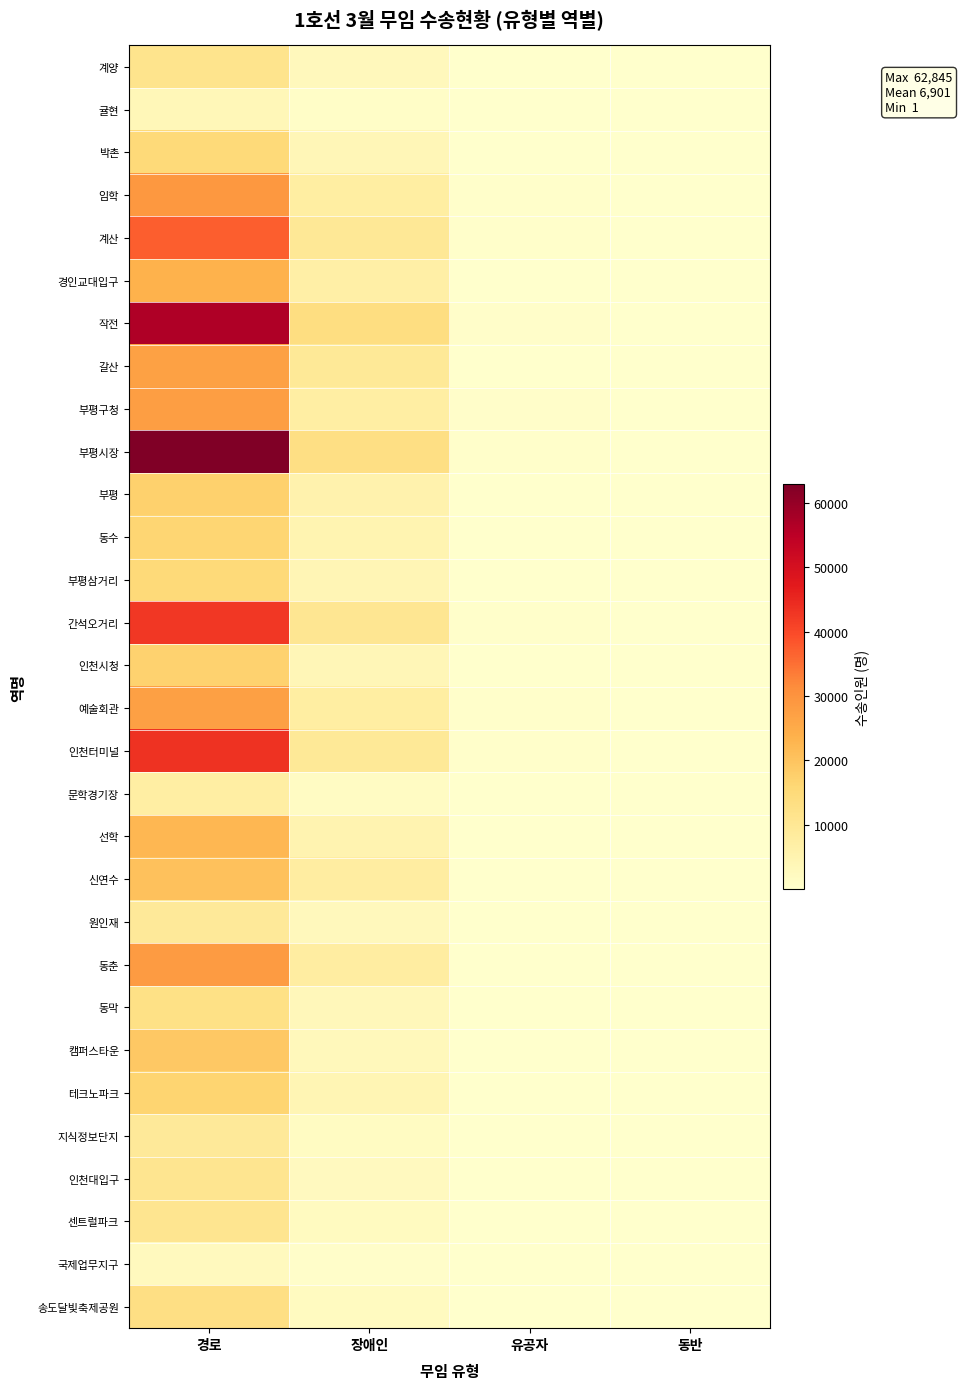

Reading left to right, extract all data points from this chart.

계양: 경로=11400	장애인=2749	유공자=174	동반=3
귤현: 경로=3497	장애인=805	유공자=40	동반=4
박촌: 경로=15156	장애인=3795	유공자=122	동반=16
임학: 경로=29083	장애인=7437	유공자=263	동반=37
계산: 경로=37260	장애인=9746	유공자=299	동반=56
경인교대입구: 경로=23507	장애인=6831	유공자=236	동반=38
작전: 경로=56690	장애인=13718	유공자=596	동반=84
갈산: 경로=27154	장애인=9510	유공자=170	동반=17
부평구청: 경로=27668	장애인=7173	유공자=501	동반=40
부평시장: 경로=62845	장애인=13127	유공자=433	동반=59
부평: 경로=17223	장애인=5618	유공자=122	동반=70
동수: 경로=16294	장애인=4836	유공자=117	동반=22
부평삼거리: 경로=15092	장애인=4010	유공자=190	동반=15
간석오거리: 경로=42527	장애인=10407	유공자=353	동반=43
인천시청: 경로=17002	장애인=3874	유공자=170	동반=12
예술회관: 경로=27366	장애인=7406	유공자=248	동반=35
인천터미널: 경로=43418	장애인=9546	유공자=359	동반=68
문학경기장: 경로=7346	장애인=1556	유공자=33	동반=15
선학: 경로=22570	장애인=5014	유공자=139	동반=35
신연수: 경로=20572	장애인=7624	유공자=155	동반=5
원인재: 경로=9247	장애인=2905	유공자=73	동반=22
동춘: 경로=28274	장애인=7759	유공자=203	동반=49
동막: 경로=12766	장애인=3345	유공자=213	동반=4
캠퍼스타운: 경로=19142	장애인=2962	유공자=109	동반=9
테크노파크: 경로=16583	장애인=4379	유공자=168	동반=33
지식정보단지: 경로=9112	장애인=1771	유공자=58	동반=1
인천대입구: 경로=11031	장애인=2247	유공자=125	동반=24
센트럴파크: 경로=10926	장애인=2069	유공자=101	동반=15
국제업무지구: 경로=2510	장애인=710	유공자=26	동반=6
송도달빛축제공원: 경로=13012	장애인=2148	유공자=95	동반=9